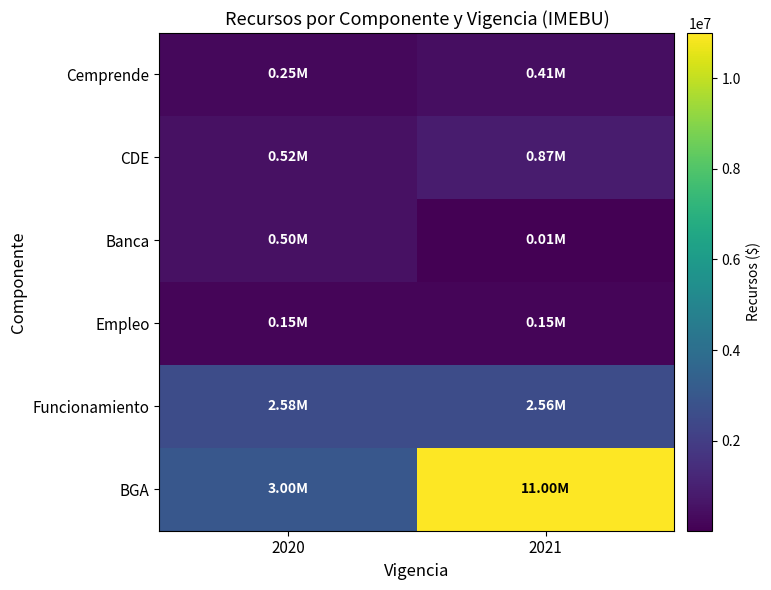

Which series has the widest spread of values?

BGA